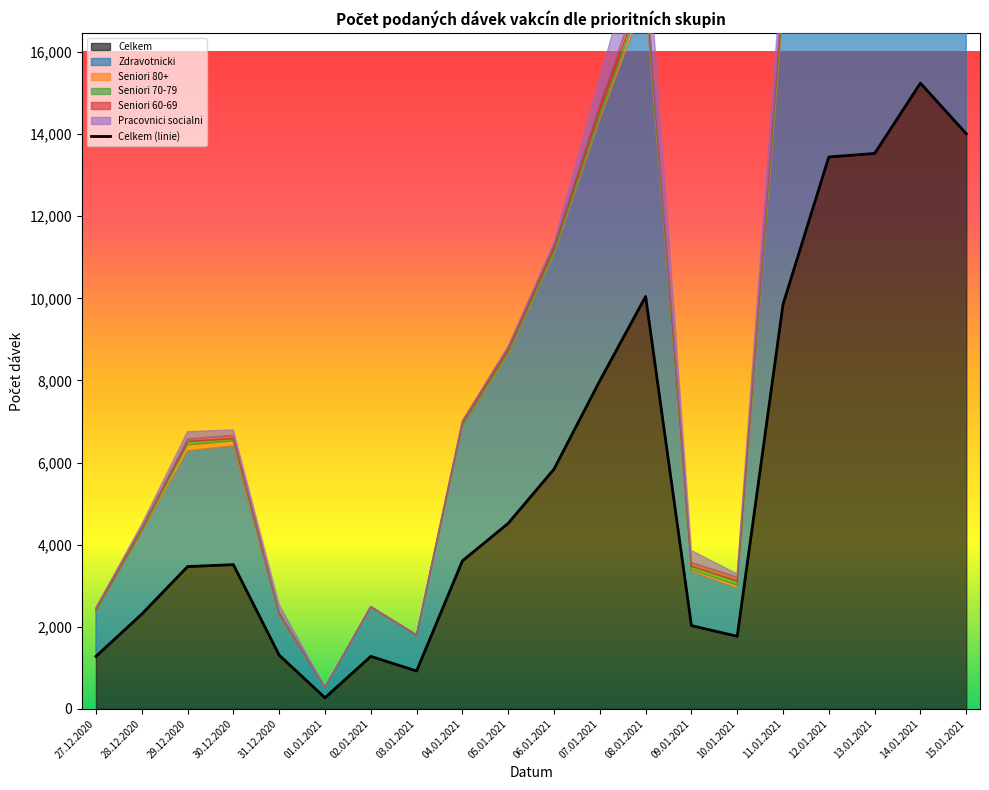

Where does the data first go above 3604?

05.01.2021